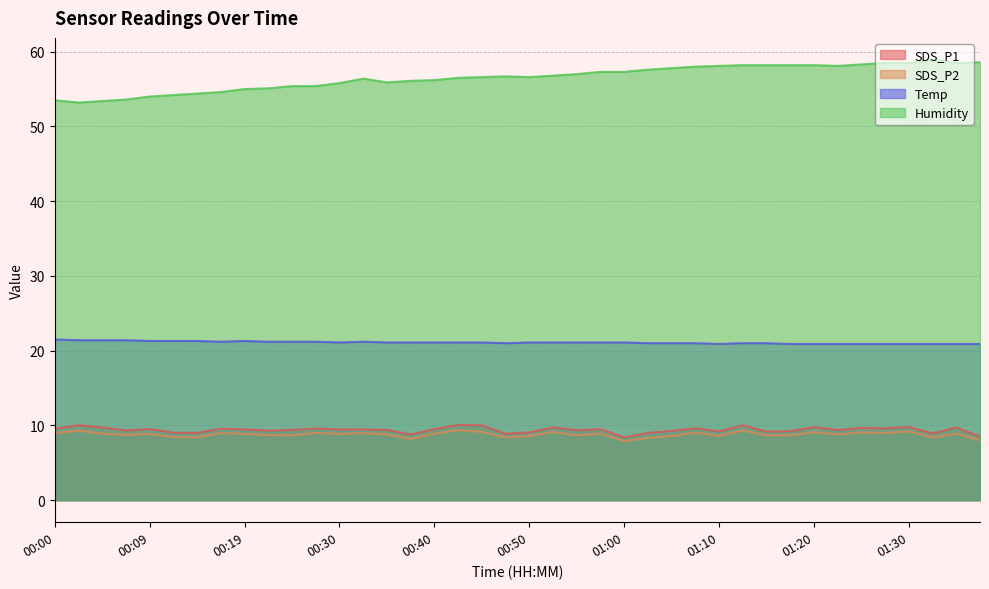

True or false: Humidity and Temp cross at least once.

False